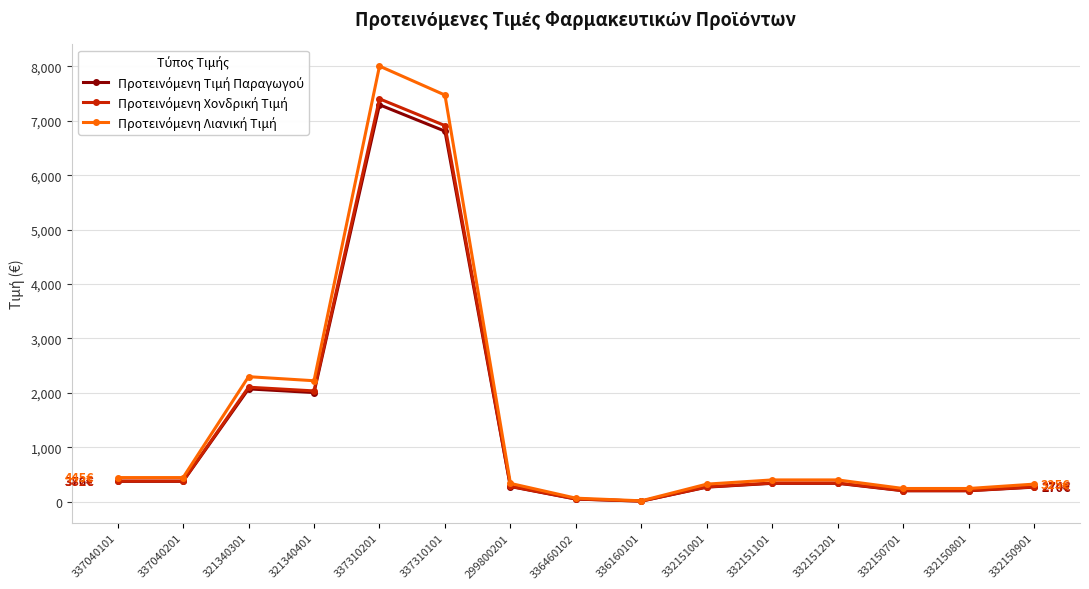

What is the greatest value displayed?

8003.2